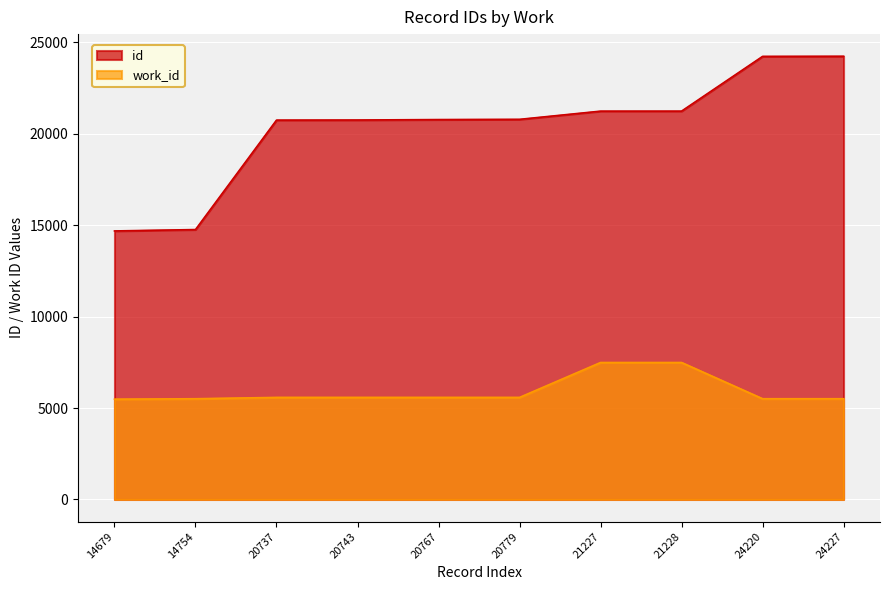

Rank the series by their average value, from lowest to highest.

work_id, id